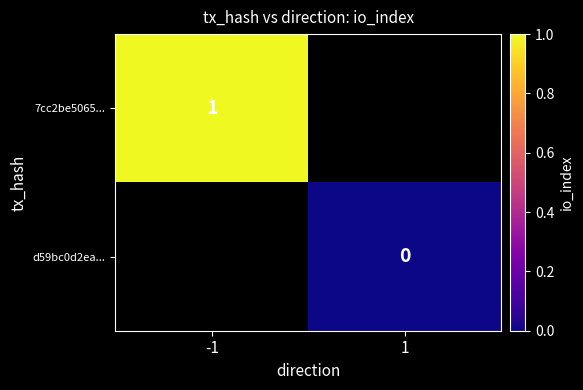

Is it true that 7cc2be5065... equals 1 at -1?

True